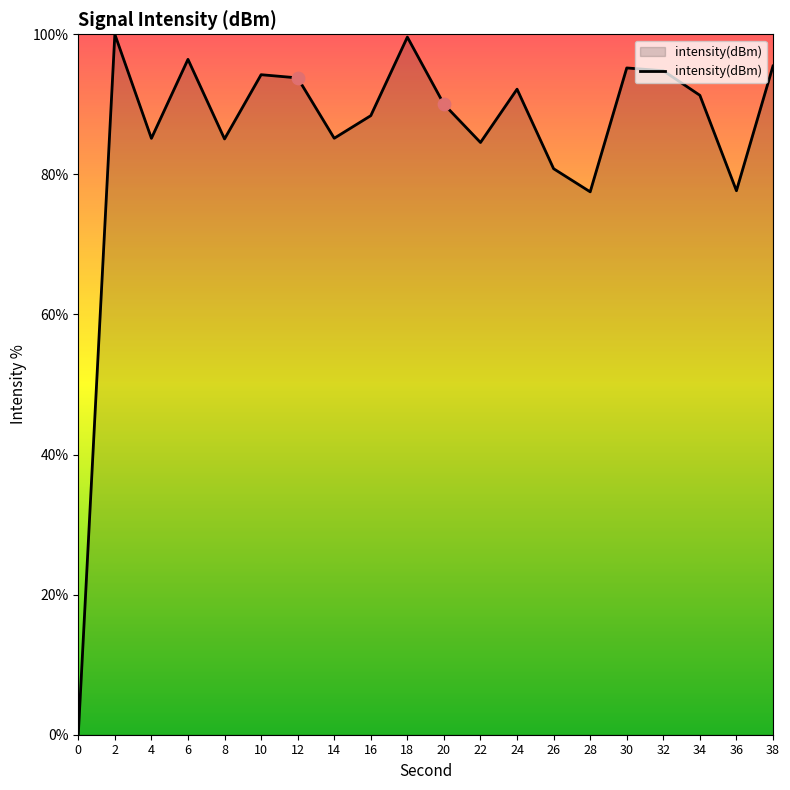

Which has a higher value, 30 or 12?

30